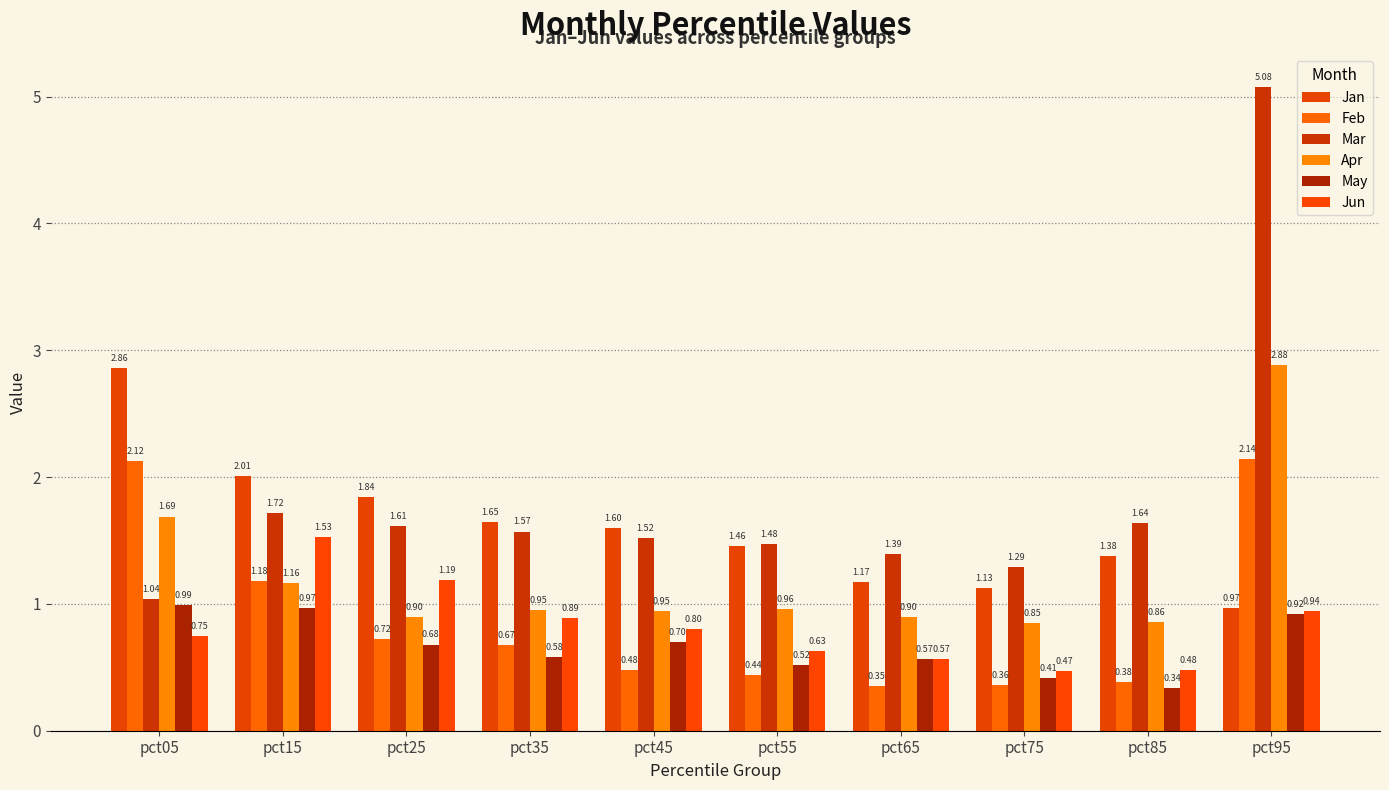

Reading left to right, transcribe all the data shown in this chart.

Jan: pct05=2.9	pct15=2.0	pct25=1.8	pct35=1.6	pct45=1.6	pct55=1.5	pct65=1.2	pct75=1.1	pct85=1.4	pct95=1.0
Feb: pct05=2.1	pct15=1.2	pct25=0.7	pct35=0.7	pct45=0.5	pct55=0.4	pct65=0.4	pct75=0.4	pct85=0.4	pct95=2.1
Mar: pct05=1.0	pct15=1.7	pct25=1.6	pct35=1.6	pct45=1.5	pct55=1.5	pct65=1.4	pct75=1.3	pct85=1.6	pct95=5.1
Apr: pct05=1.7	pct15=1.2	pct25=0.9	pct35=1.0	pct45=0.9	pct55=1.0	pct65=0.9	pct75=0.8	pct85=0.9	pct95=2.9
May: pct05=1.0	pct15=1.0	pct25=0.7	pct35=0.6	pct45=0.7	pct55=0.5	pct65=0.6	pct75=0.4	pct85=0.3	pct95=0.9
Jun: pct05=0.7	pct15=1.5	pct25=1.2	pct35=0.9	pct45=0.8	pct55=0.6	pct65=0.6	pct75=0.5	pct85=0.5	pct95=0.9